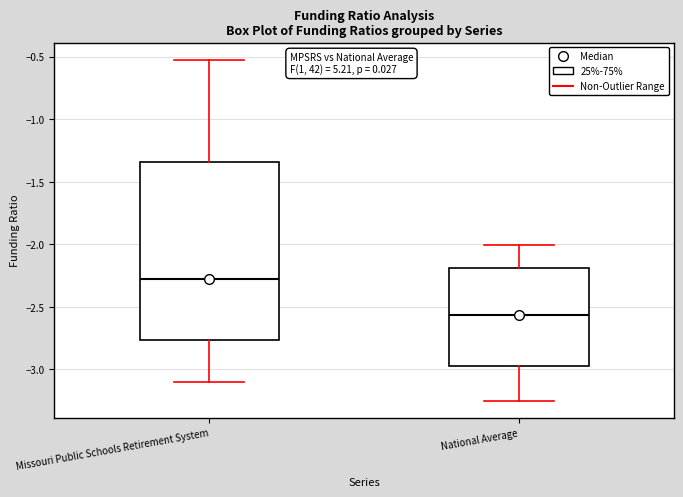

Reading left to right, transcribe this box plot: for each box, give where its median line is, the range the box spans, and where its two whiskers end, as read against the y-axis. The values are not printed on the chart, so give them approximately, as read against the axis.

Missouri Public Schools Retirement System: median -2.25, box -2.75 to -1.35, whiskers -3.10 to -0.50
National Average: median -2.55, box -3.00 to -2.20, whiskers -3.25 to -2.00